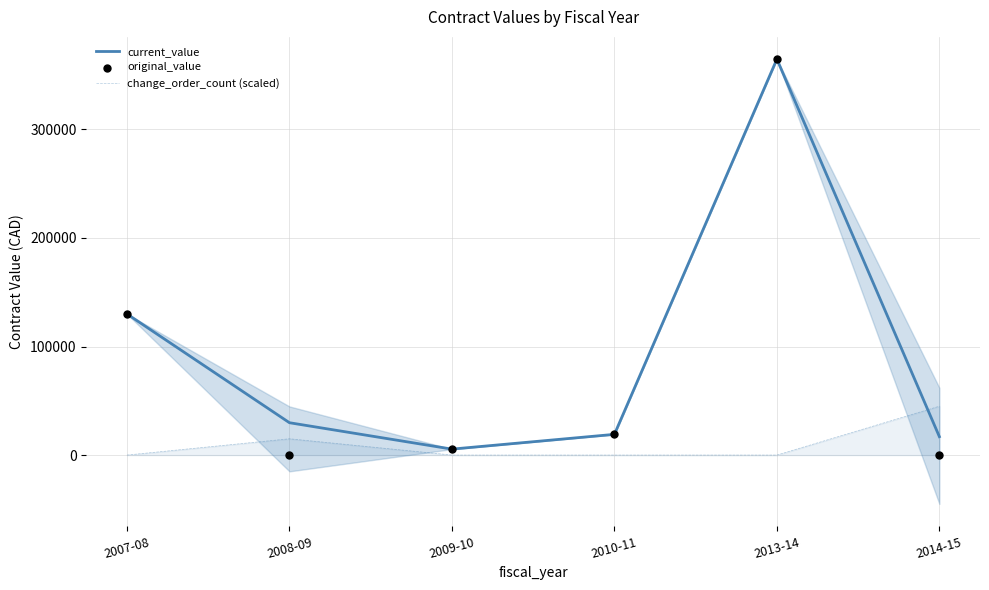

At which category is the sum across all series the highest?

2013-14